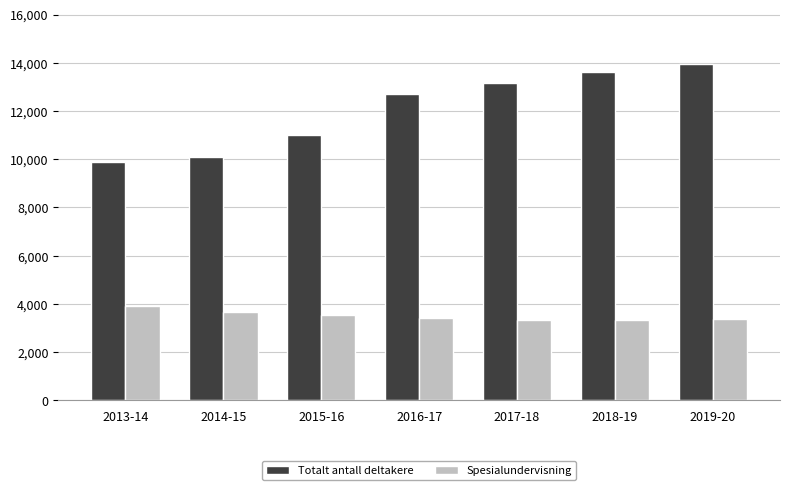

Is it true that Spesialundervisning equals 5588 at 2016-17?

False